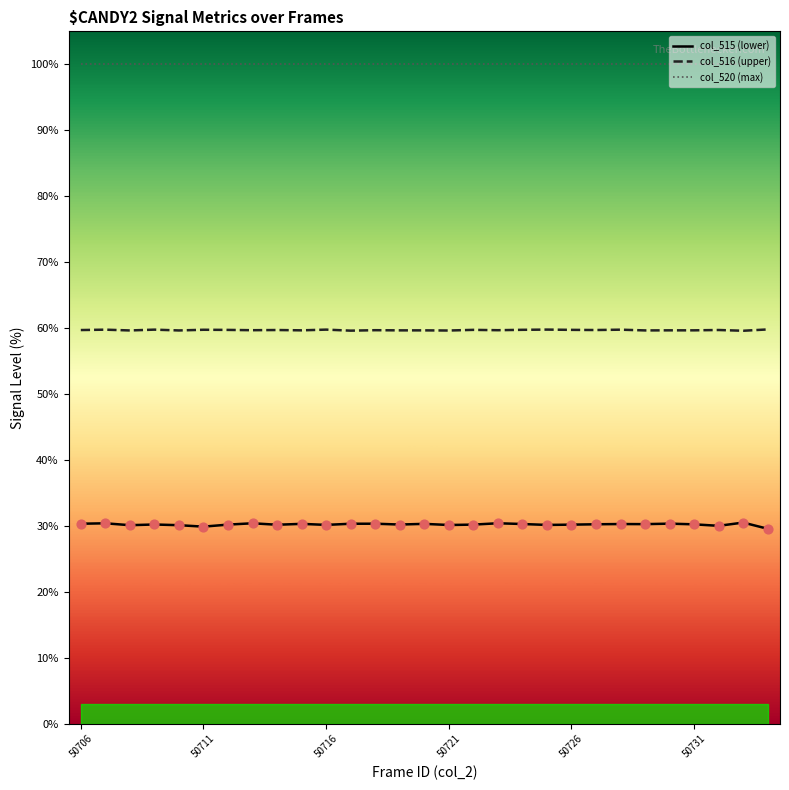

At how many categories does at least one series exceed 90?

29